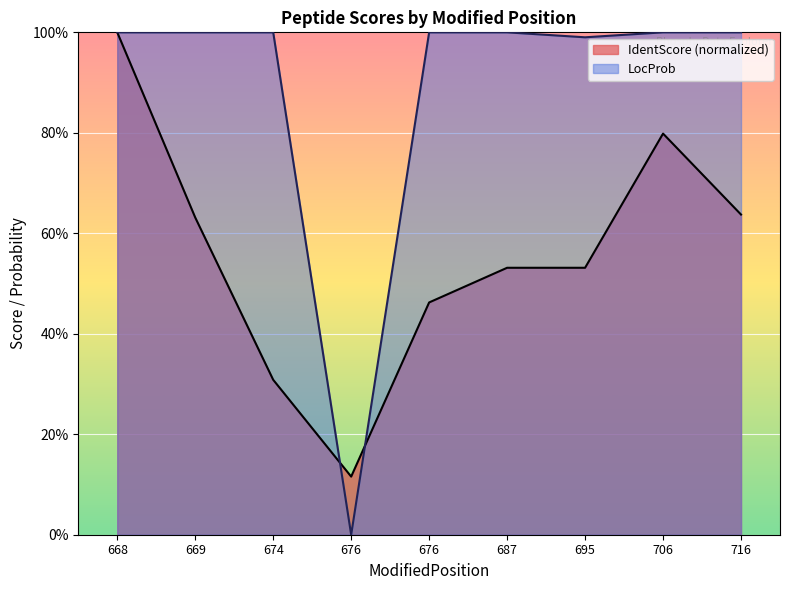

What are all the series names shown in the legend?

IdentScore (normalized), LocProb